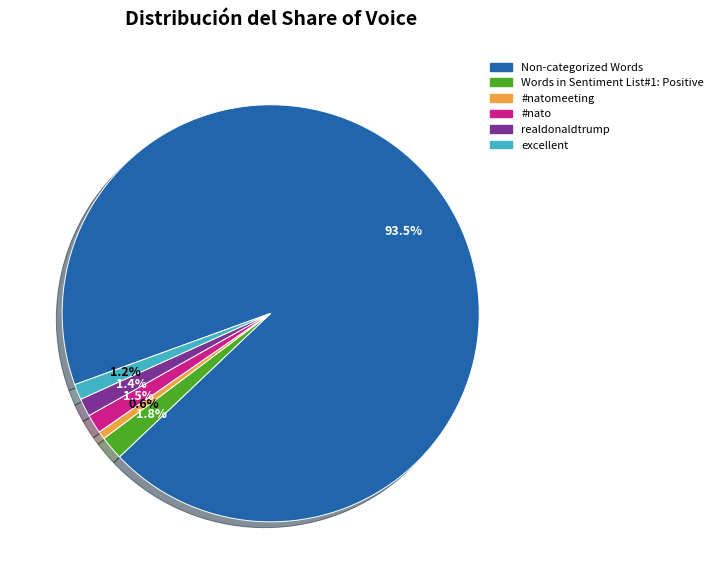

The #natomeeting slice represents 1% of the pie. True or false?

True